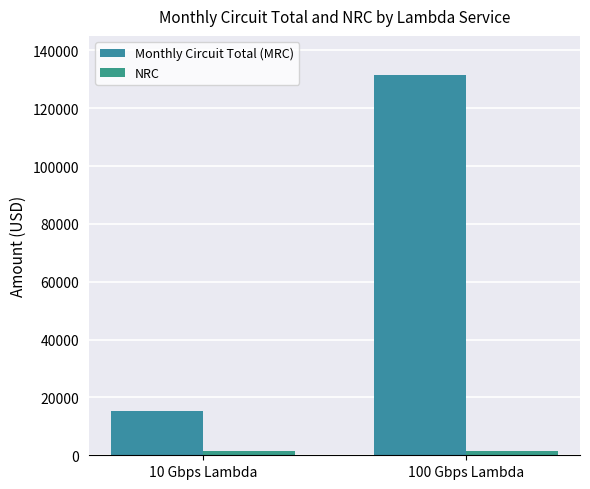

Rank the series by their average value, from highest to lowest.

Monthly Circuit Total (MRC), NRC